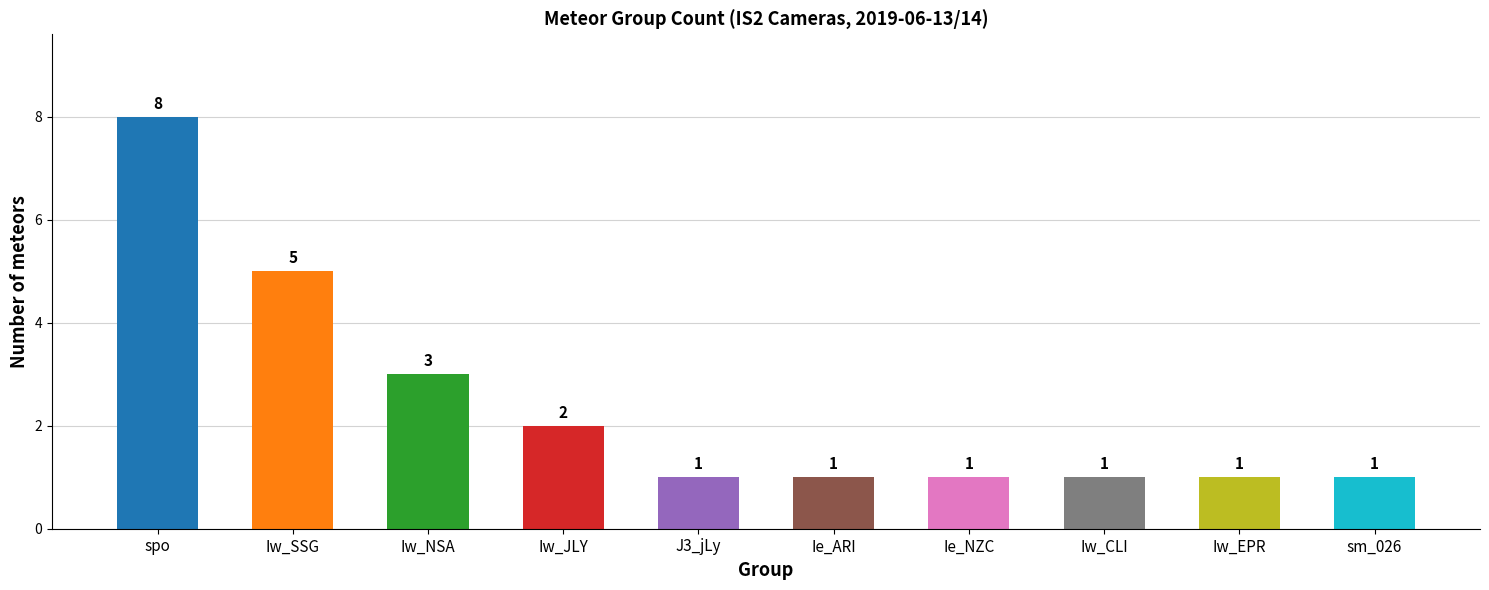

What is the ratio of the value at Iw_JLY to the value at Ie_ARI?

2.0